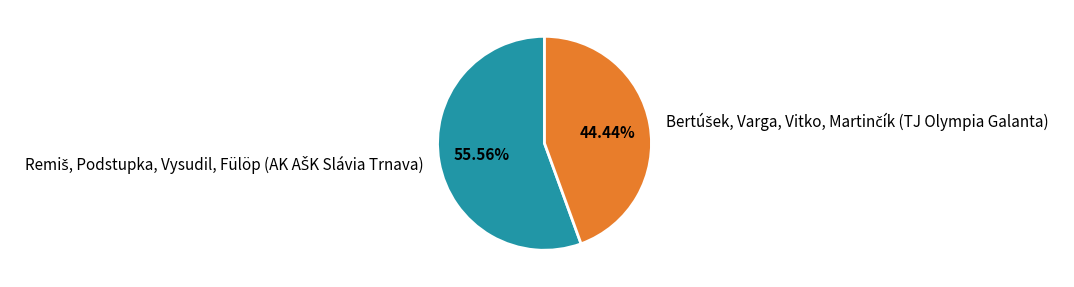

Does any single category account for the majority?

Yes